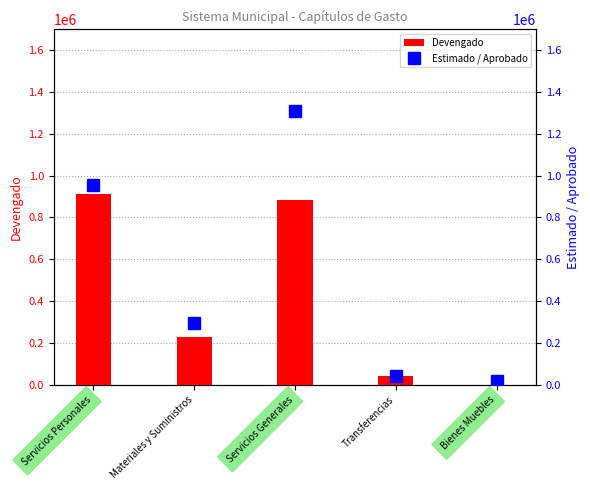

Between Servicios Personales and Transferencias, which series saw the biggest shift?

Estimado / Aprobado